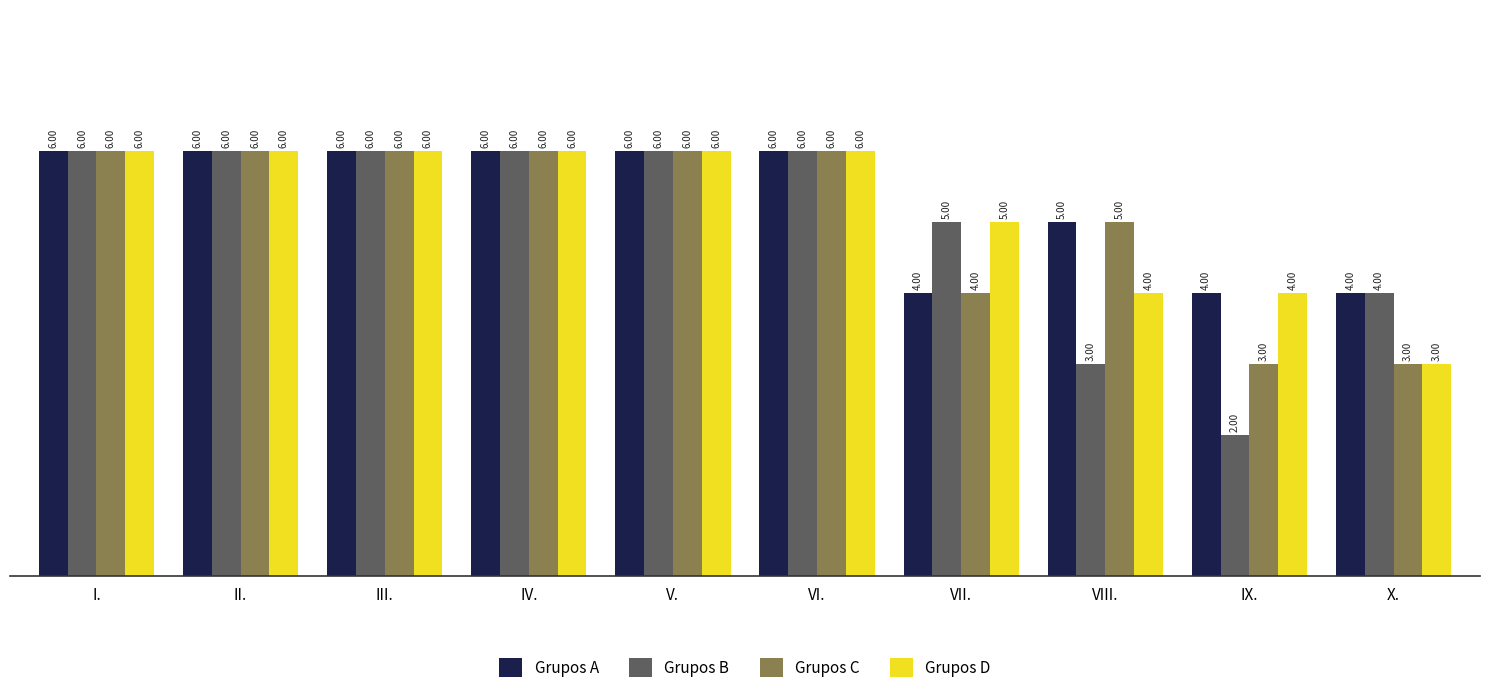

What is the value of the Grupos C bar at the 9th from the left?

3